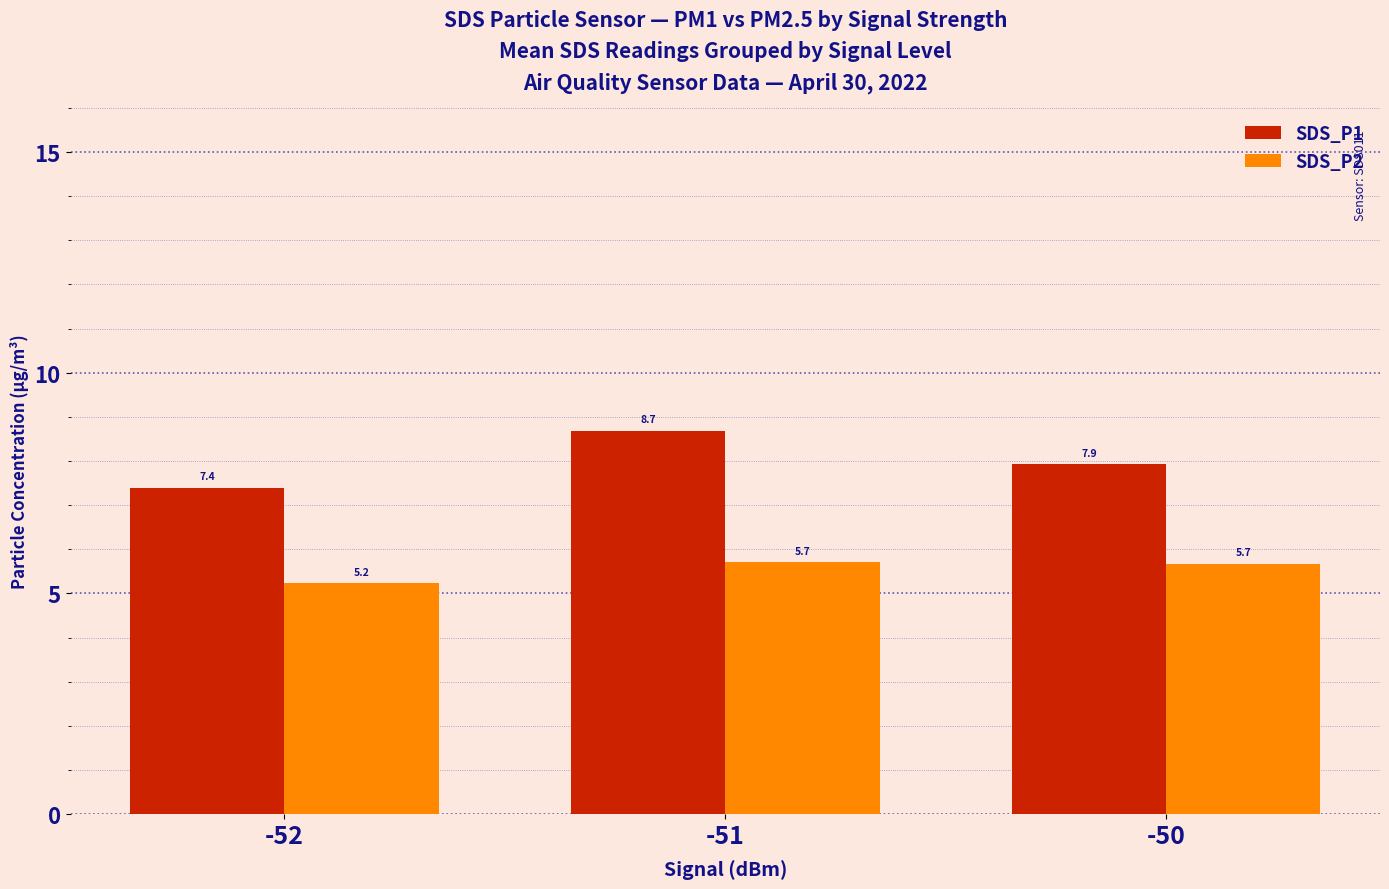

Which series has the largest range (max minus min)?

SDS_P1